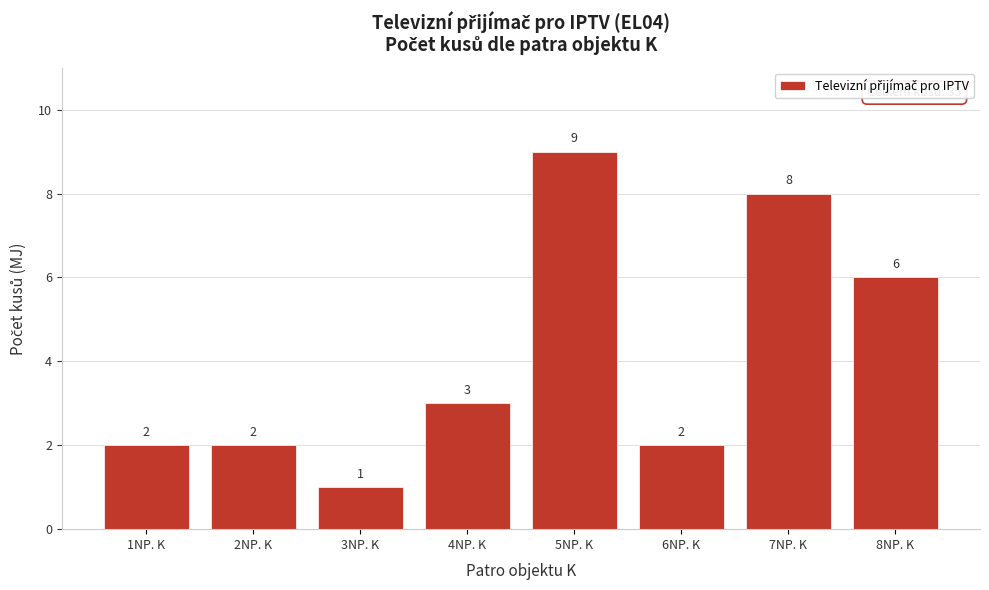

Reading left to right, list all the values displayed in this chart.

2	2	1	3	9	2	8	6